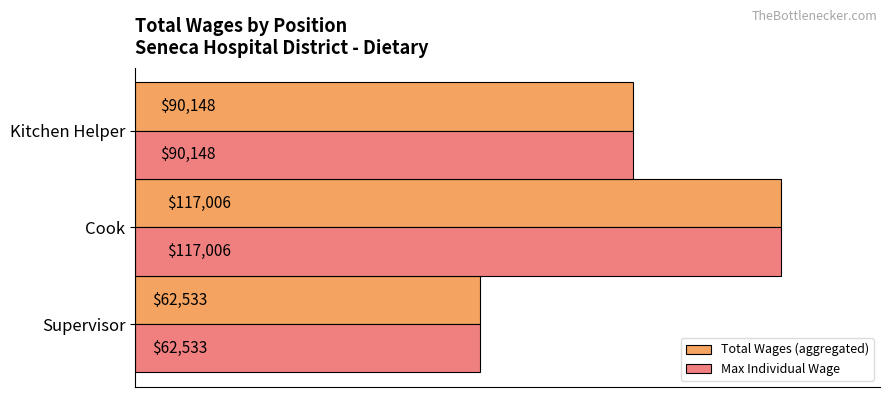

At which label does Max Individual Wage reach its peak?

Cook